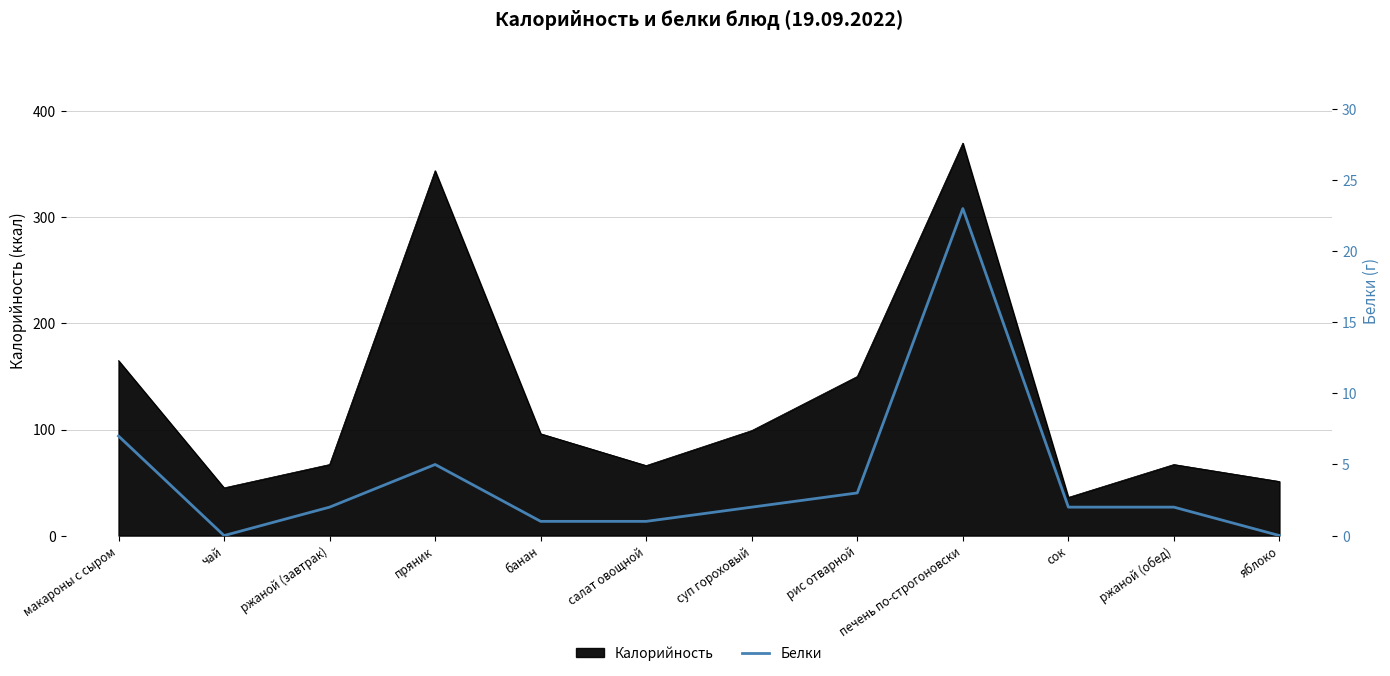

Is it true that Калорийность equals 27 at салат овощной?

False